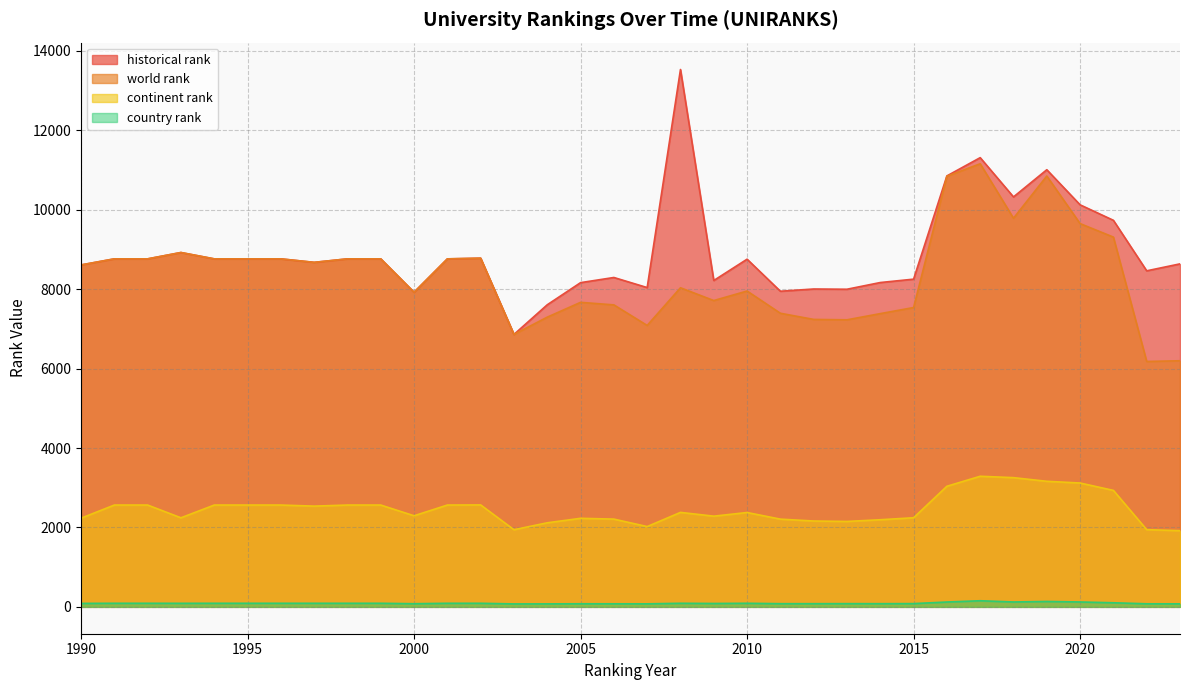

True or false: country rank and continent rank intersect in this chart.

False